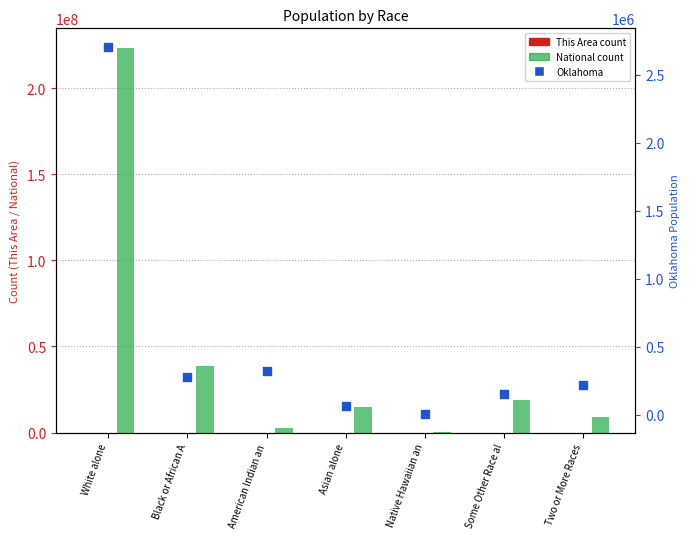

Which series has the widest spread of Y values?

National